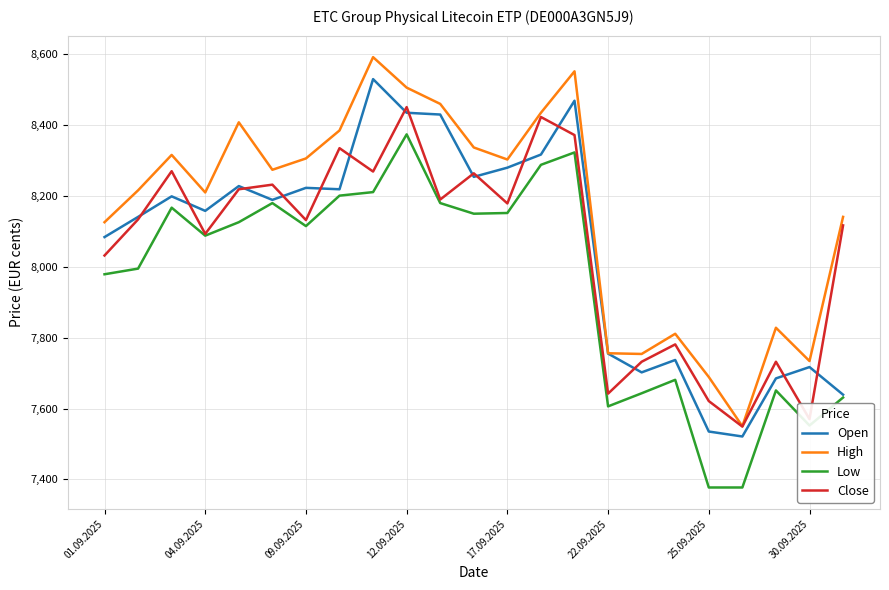

True or false: Open and Close cross at least once.

True